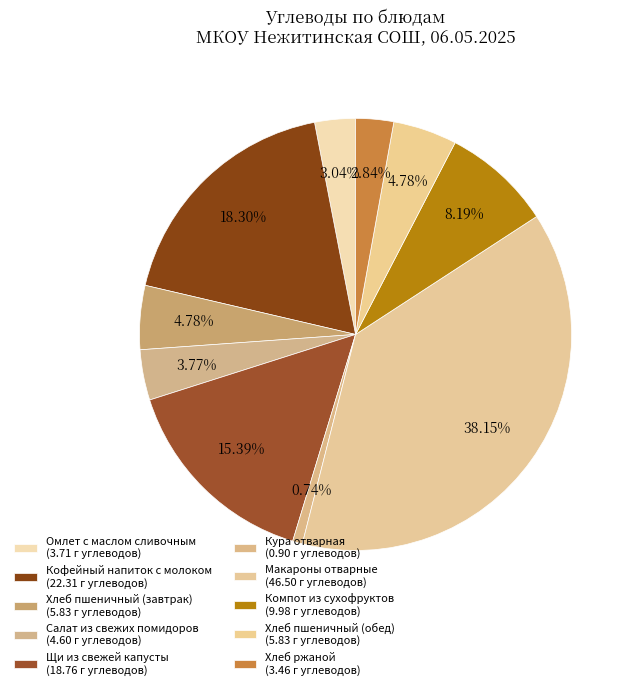

Count the number of slices in the pie.

10